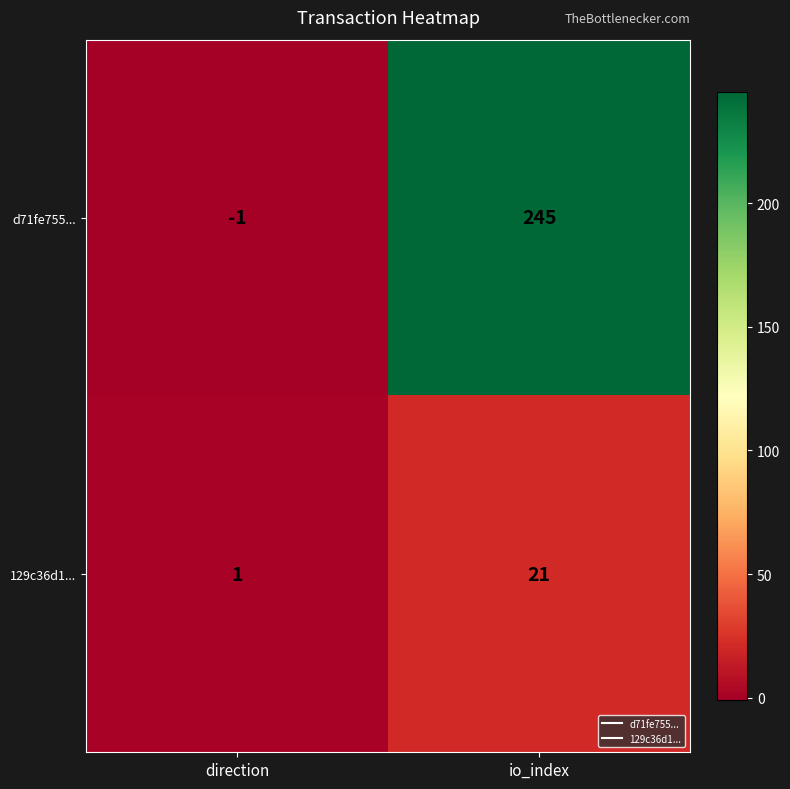

How many negative values does the d71fe755... series have?

1